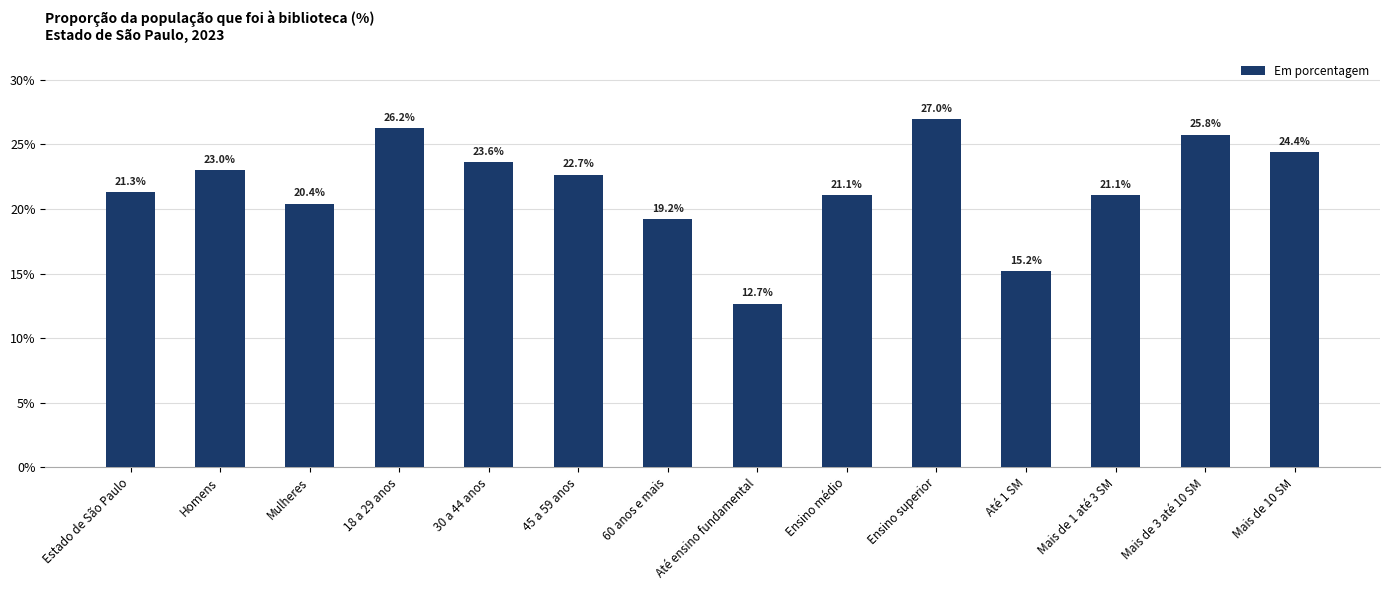

What is the sum of the values at Homens and Mais de 1 até 3 SM?

44.1